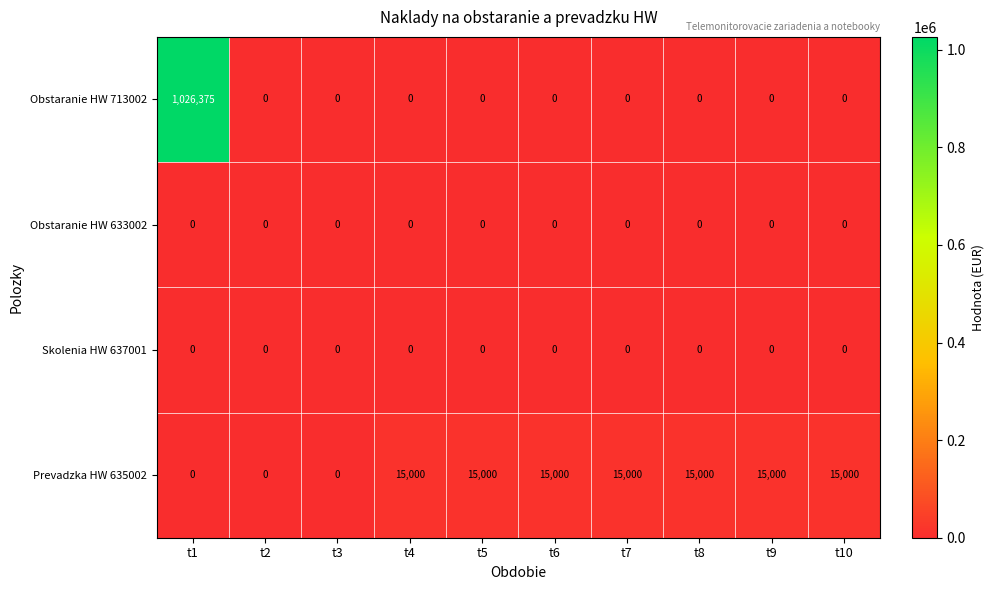

Is it true that Skolenia HW 637001 equals 0 at t7?

True